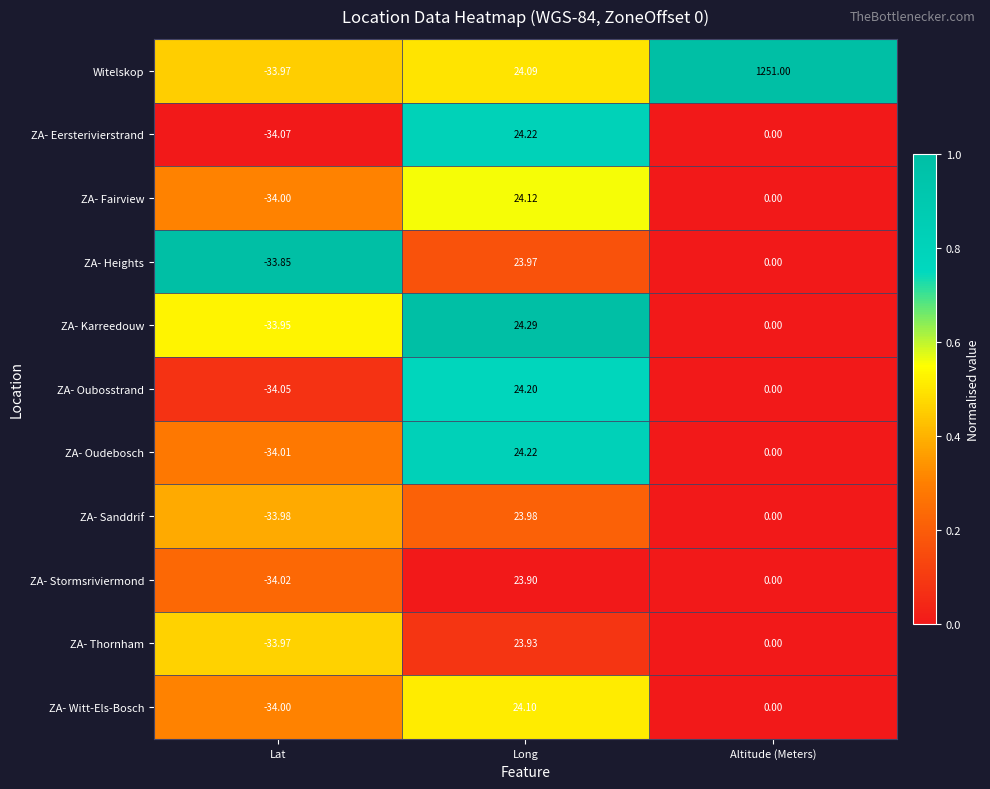

At how many categories does at least one series exceed 0?

2